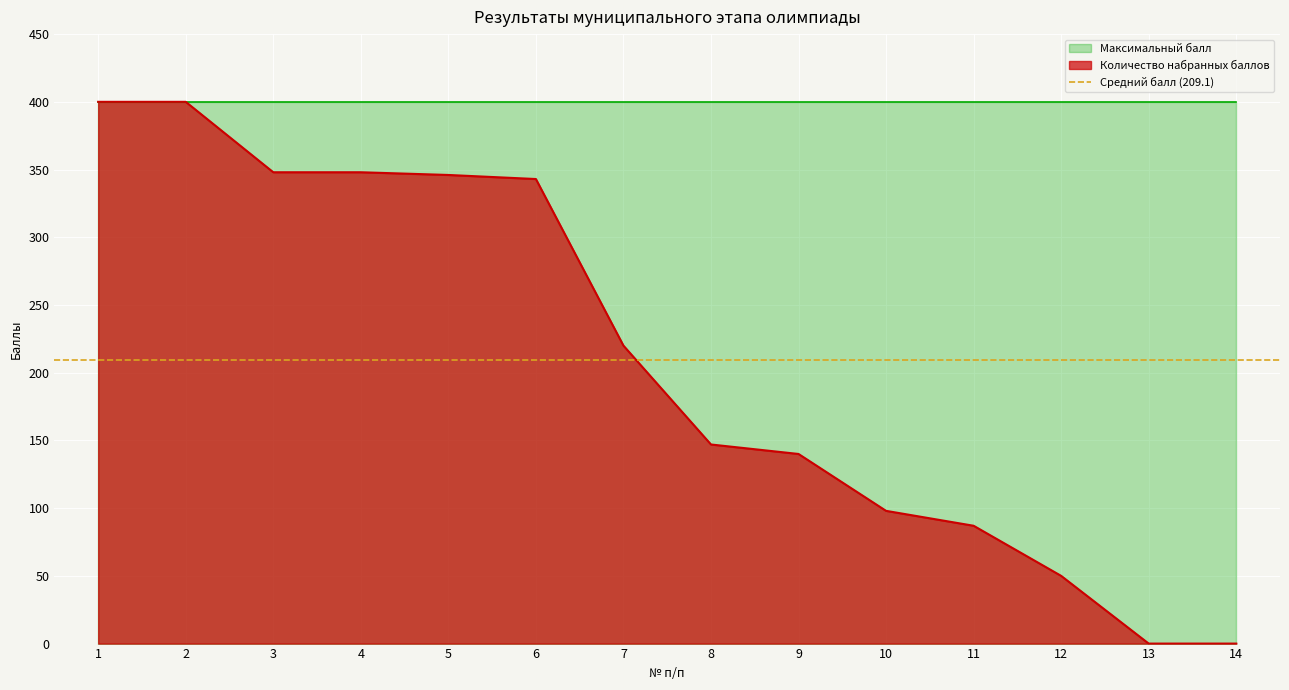

At which category does the chart reach its peak across all series?

1